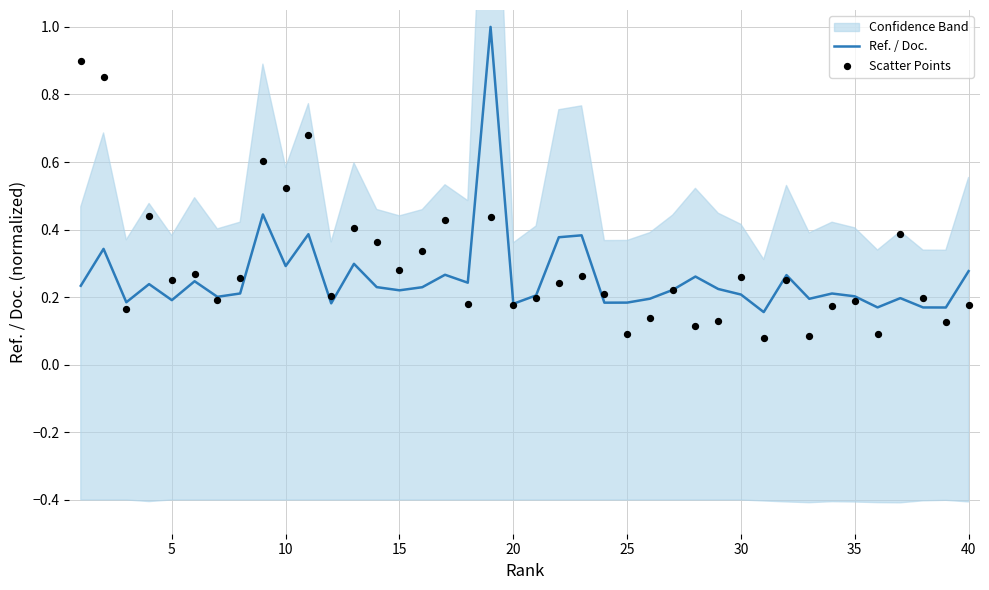

True or false: Ref. / Doc. has a value of 0.3 at 35.

False